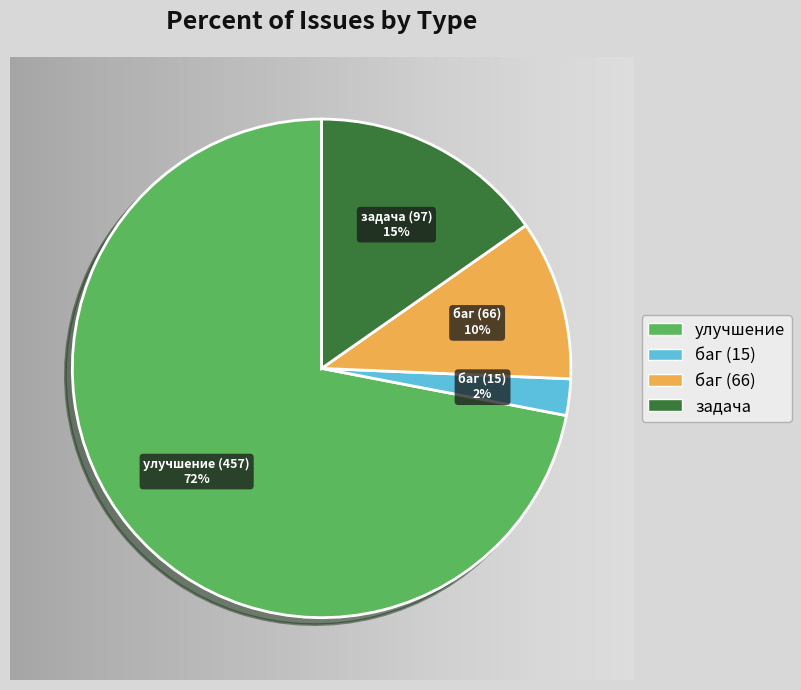

Between задача and баг (66), which is larger?

задача